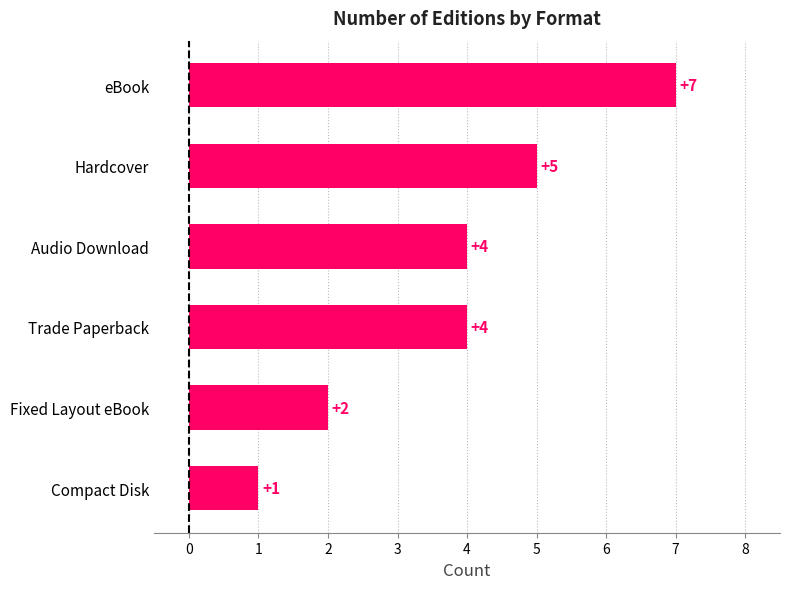

Count the values in the range 2 to 5.

4